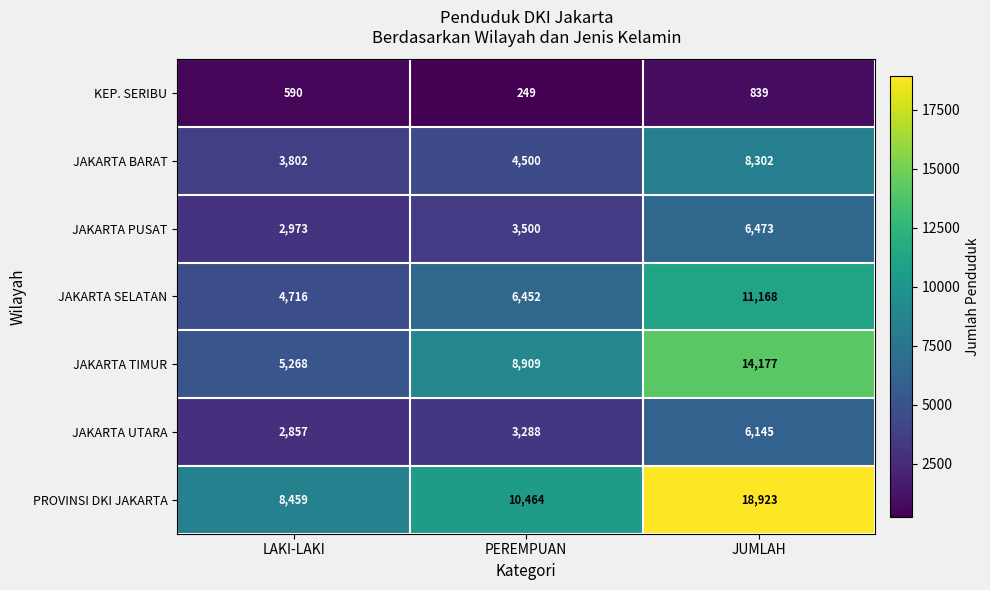

Count the number of categories in the chart.

3